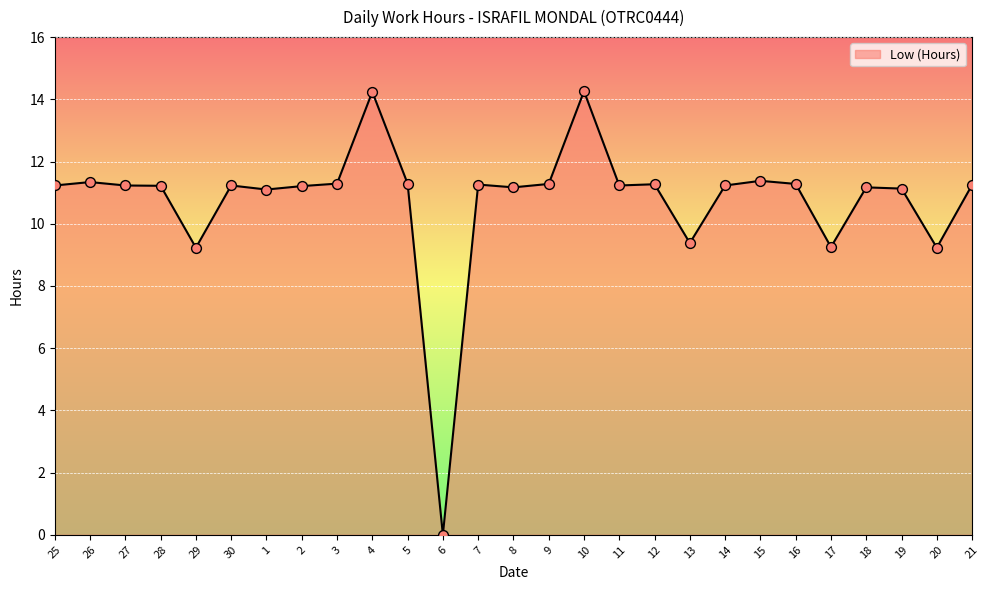

What is the change in value from 30 to 20?

-2.0